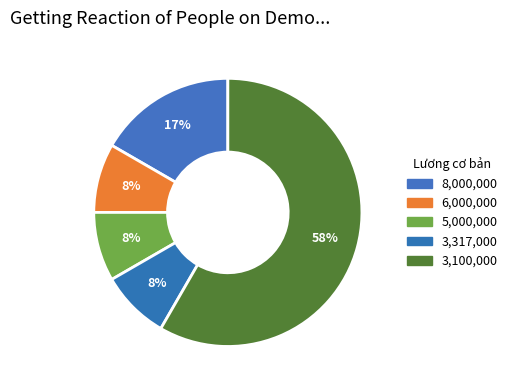

Count the number of slices in the pie.

5